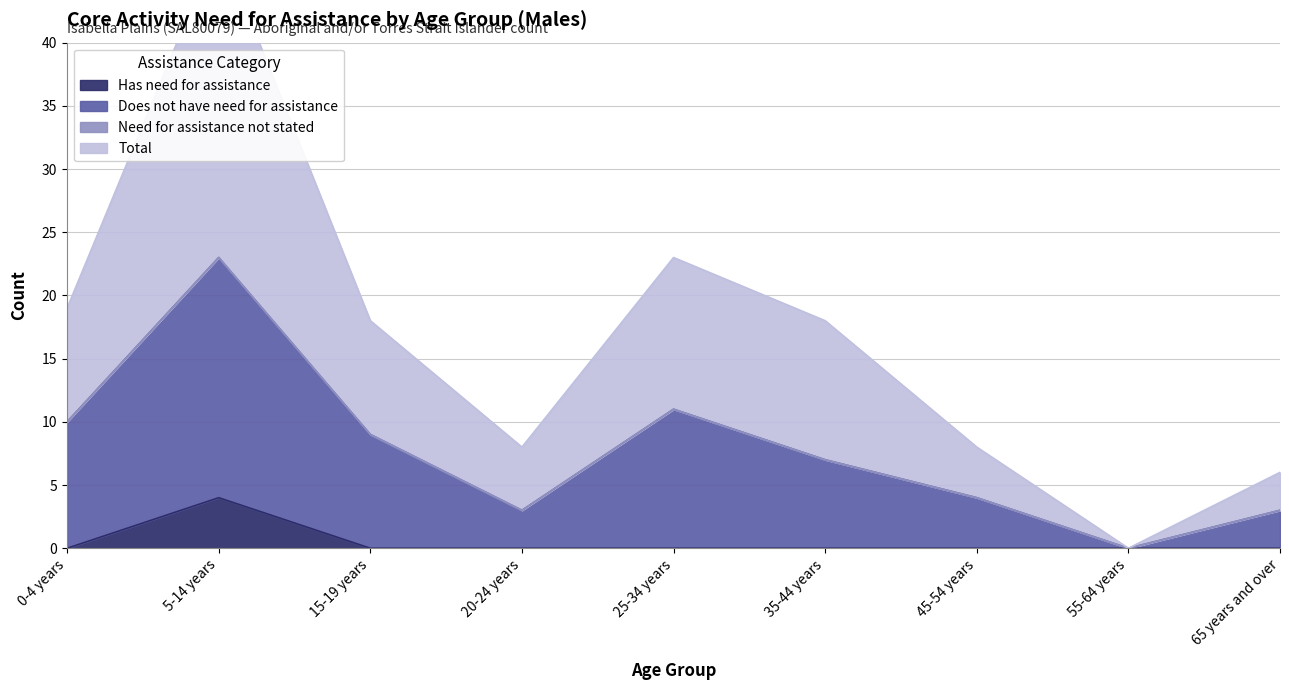

True or false: Total has a value of 18 at 15-19 years.

True